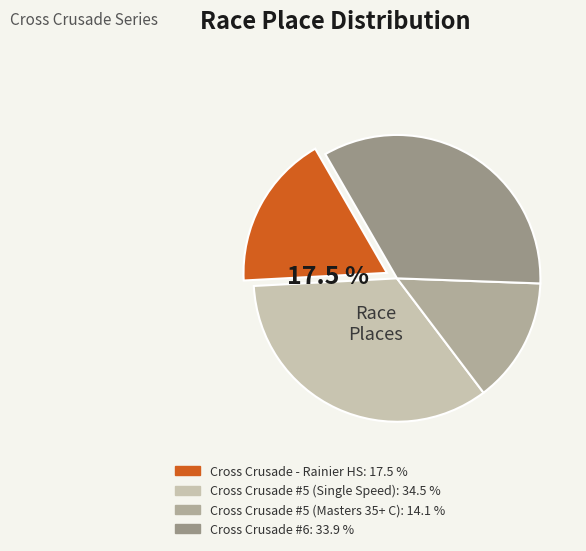

Which slice is the largest?

Cross Crusade #5 (Single Speed)